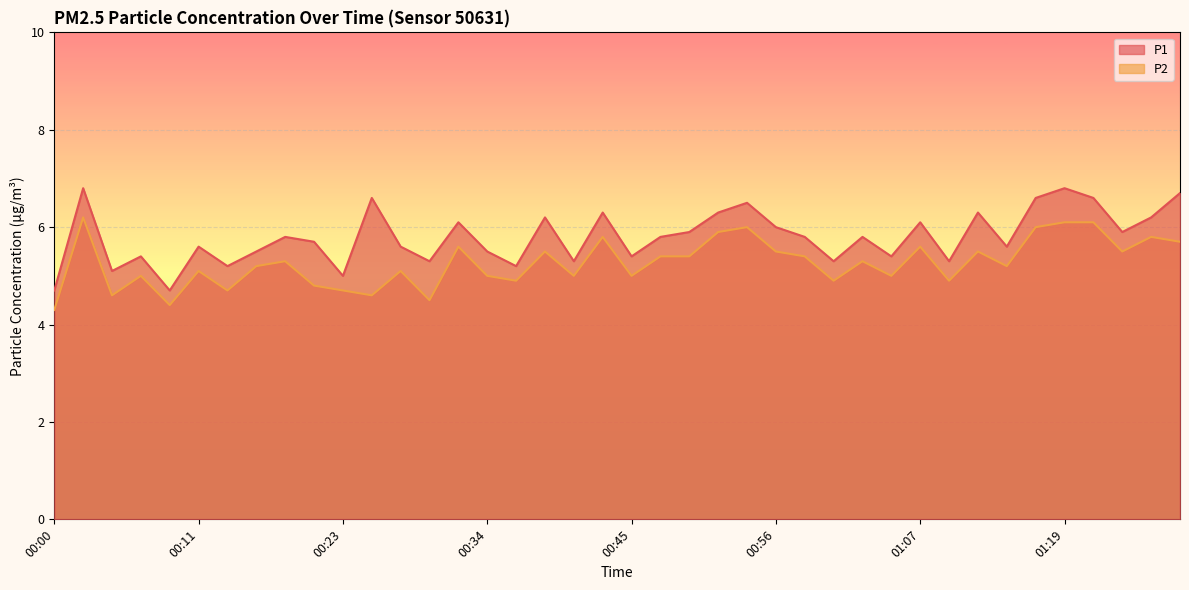

What is the difference between the second highest and minimum values in the P1 series?

2.1